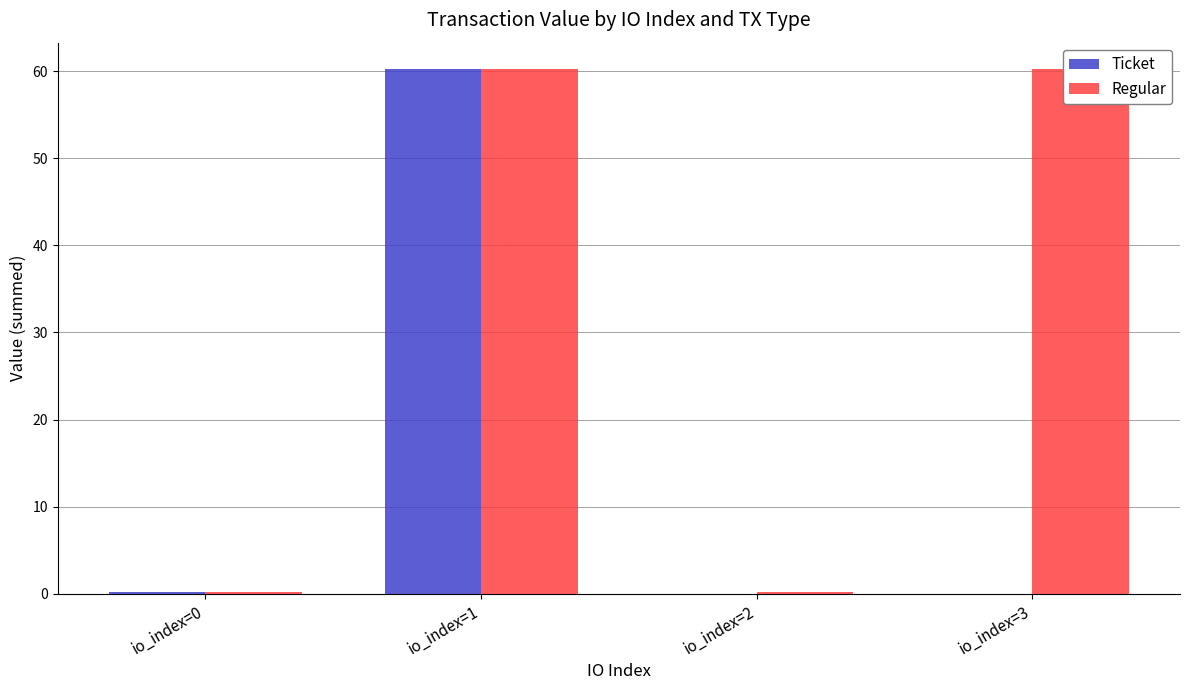

True or false: Ticket has a value of 60.2 at io_index=1.

True